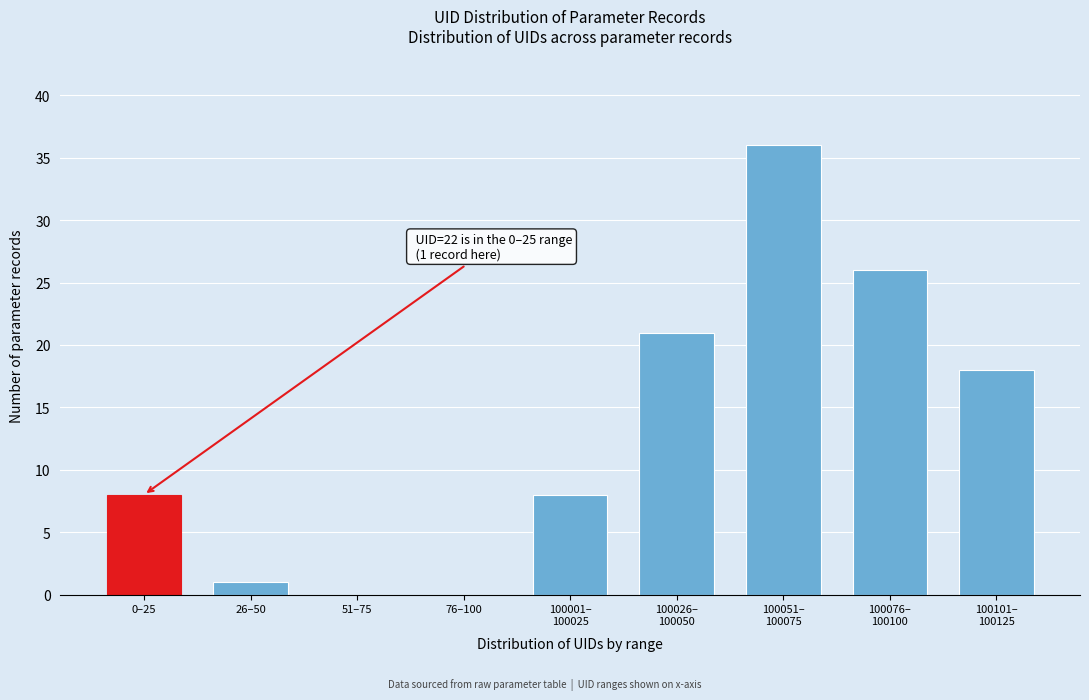

What is the maximum value shown in the chart?

36